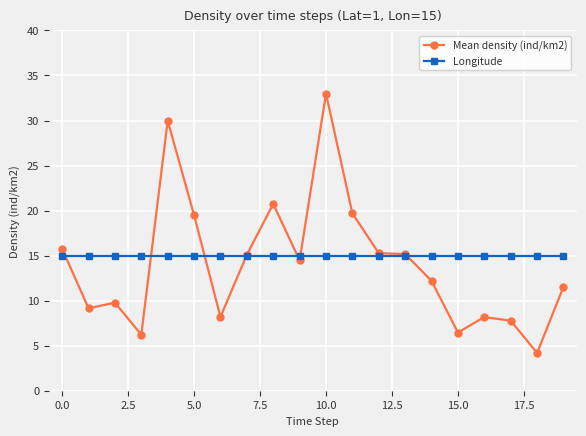

True or false: Mean density (ind/km2) has more than 0 points higher than both neighbors.

True